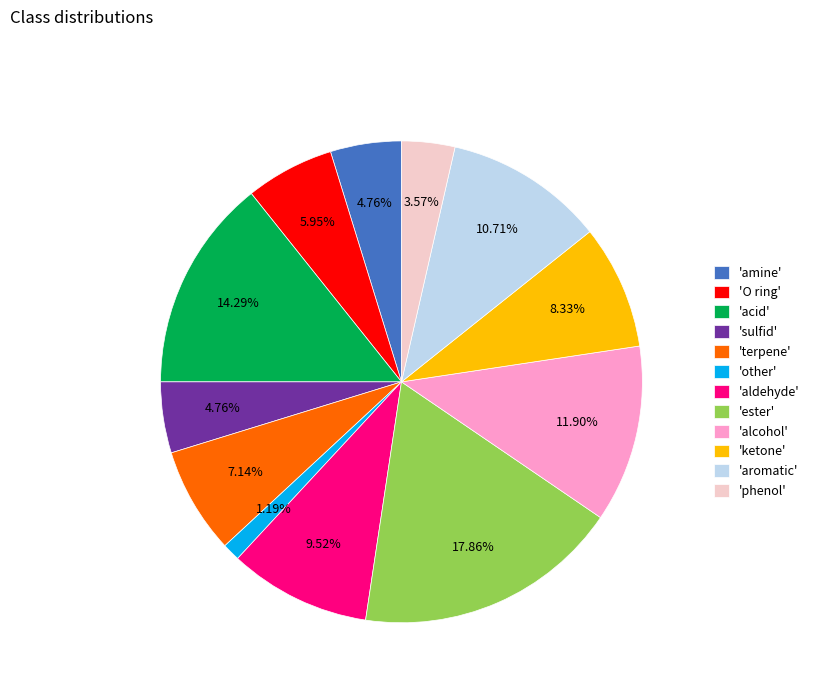

What is the largest slice in the pie chart?

'ester'